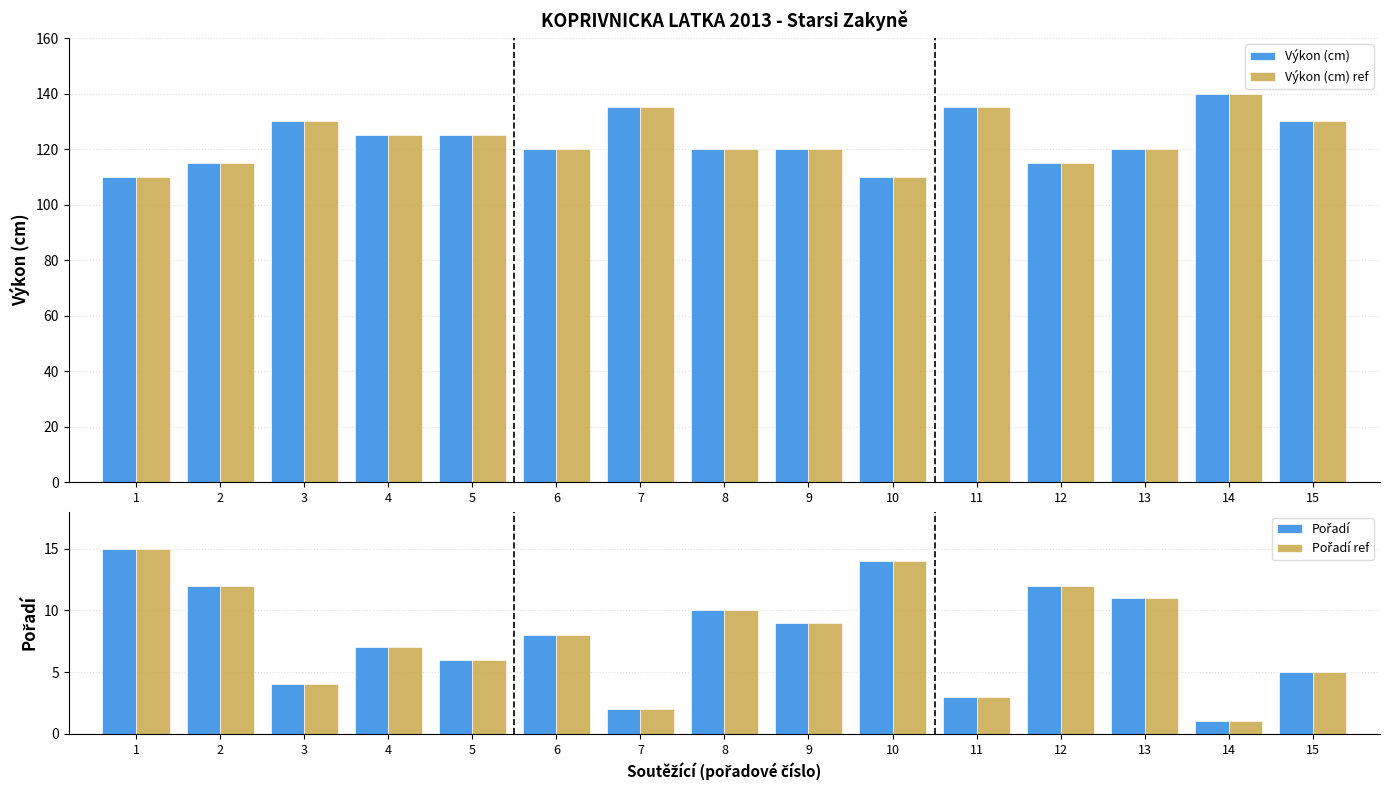

At which category is the sum across all series the highest?

14